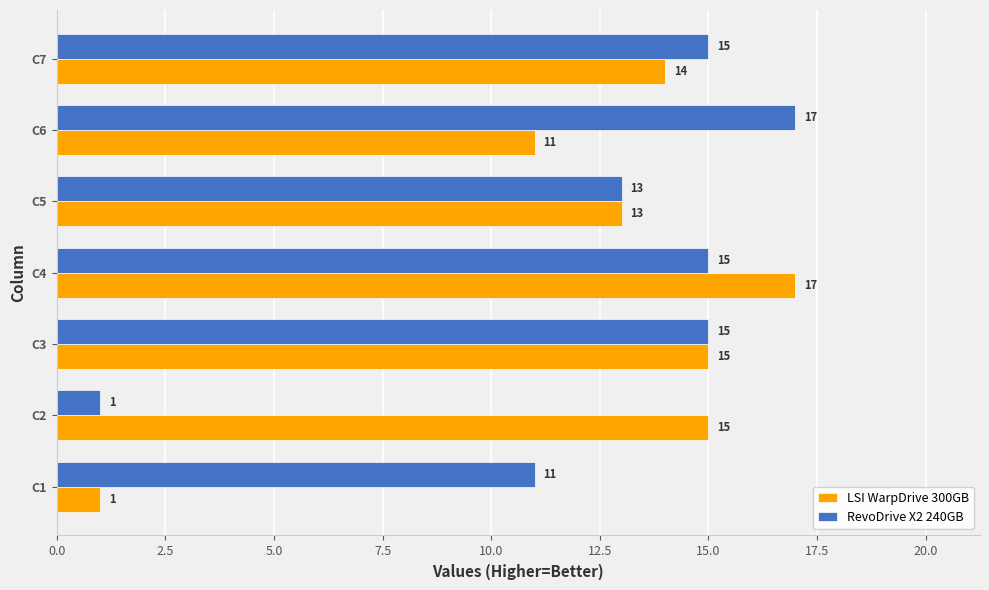

How many values in the RevoDrive X2 240GB series are below 15?

3